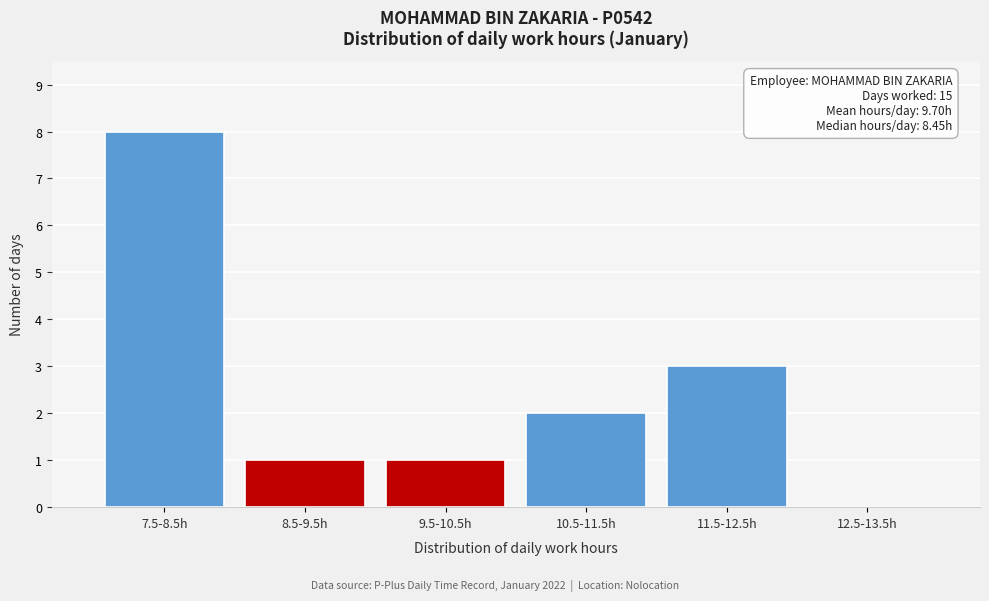

Reading left to right, extract all data points from this chart.

7.5-8.5h=8	8.5-9.5h=1	9.5-10.5h=1	10.5-11.5h=2	11.5-12.5h=3	12.5-13.5h=0